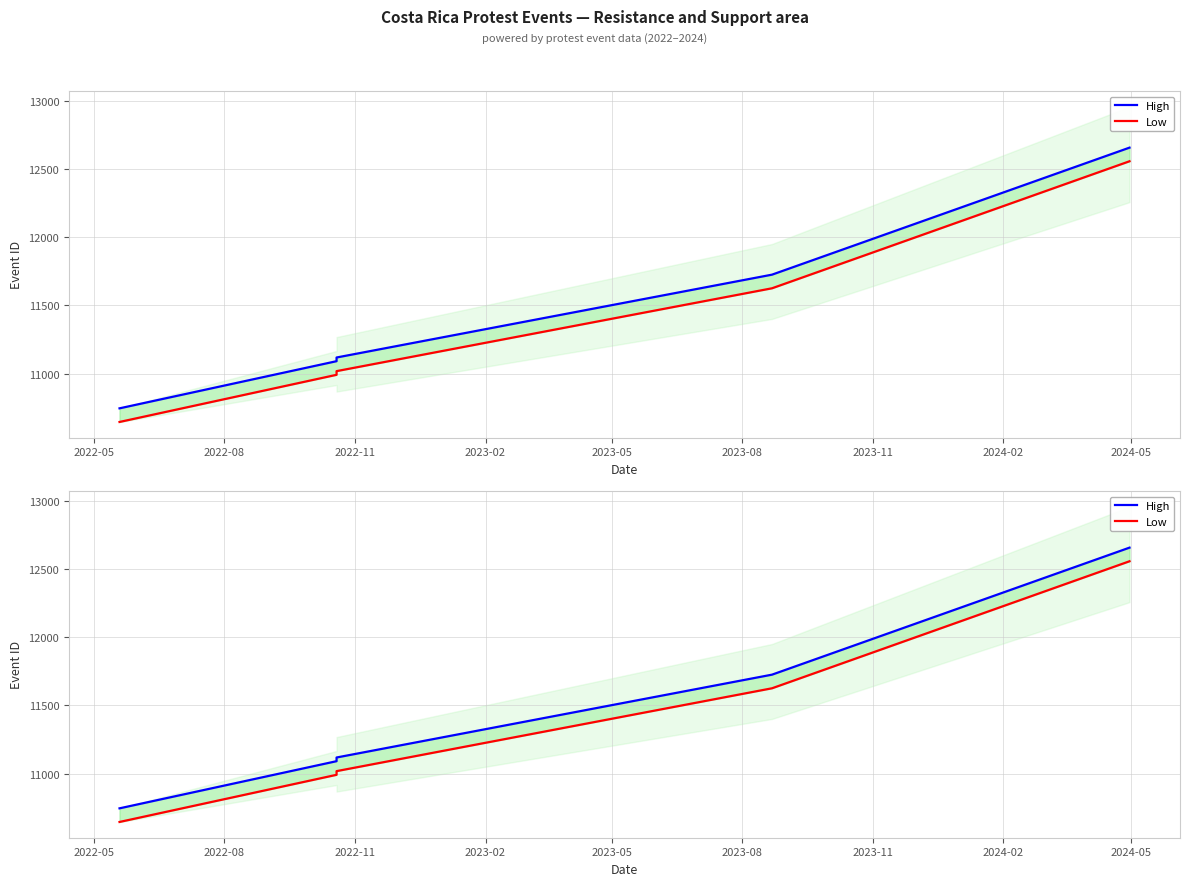

What position from the left is 2023-02?

4